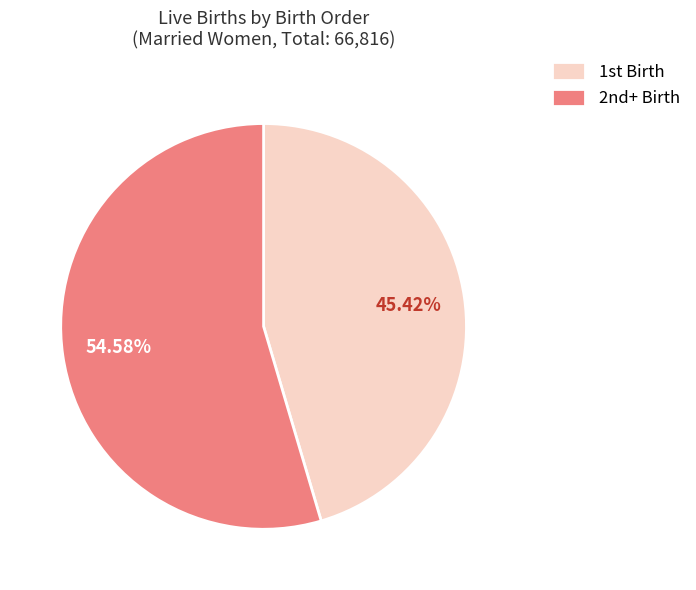

Rank the categories by value from highest to lowest.

2nd+ Birth, 1st Birth